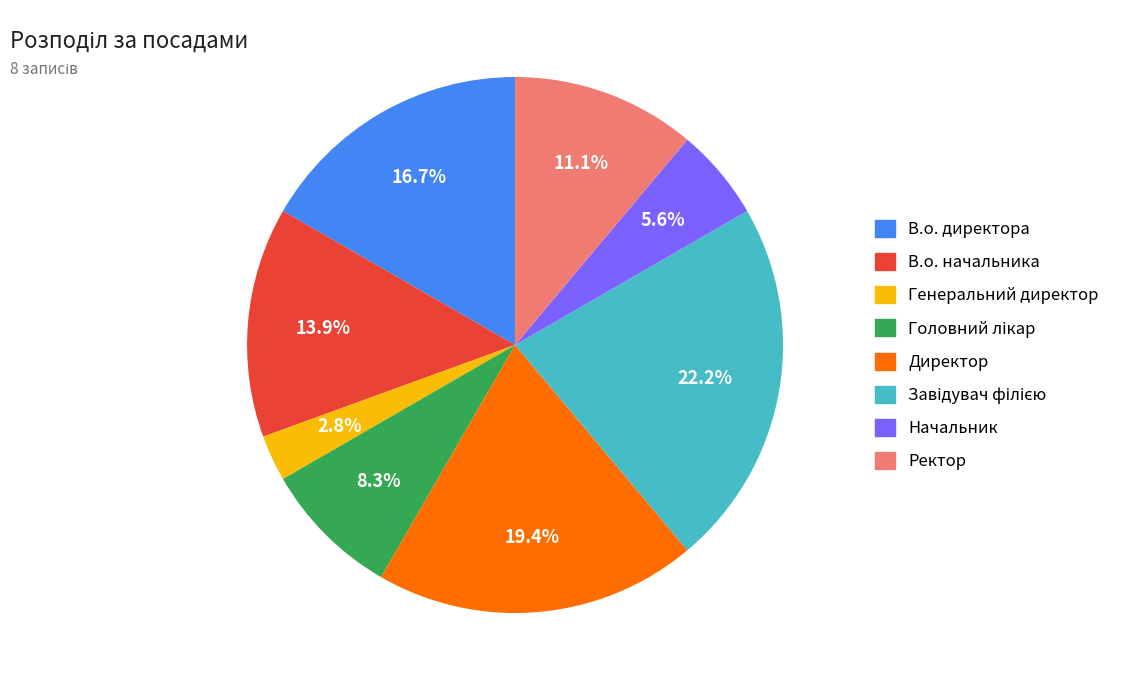

Which has a higher value, Ректор or Генеральний директор?

Ректор